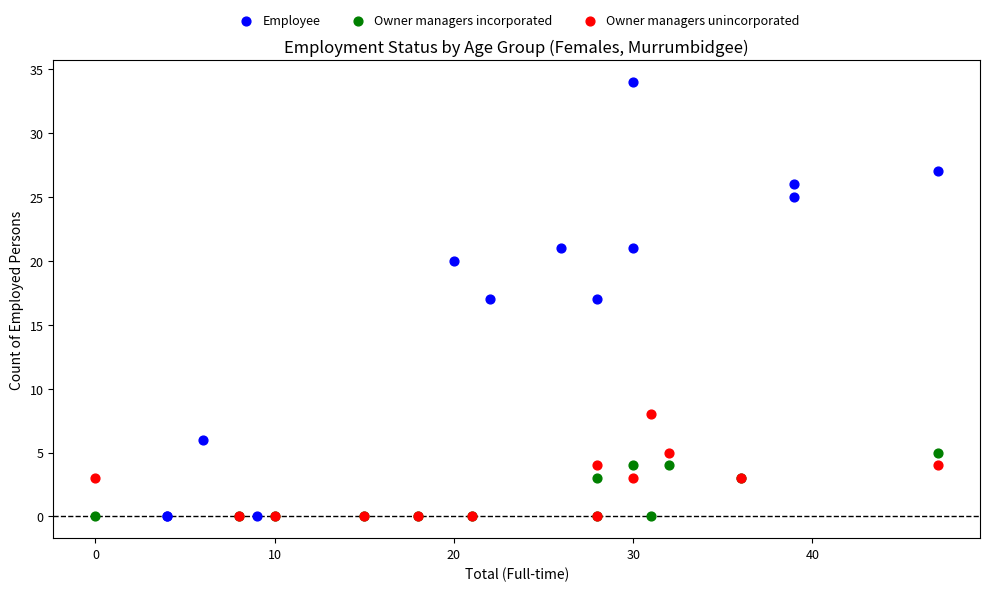

Which series has the widest spread of Y values?

Employee